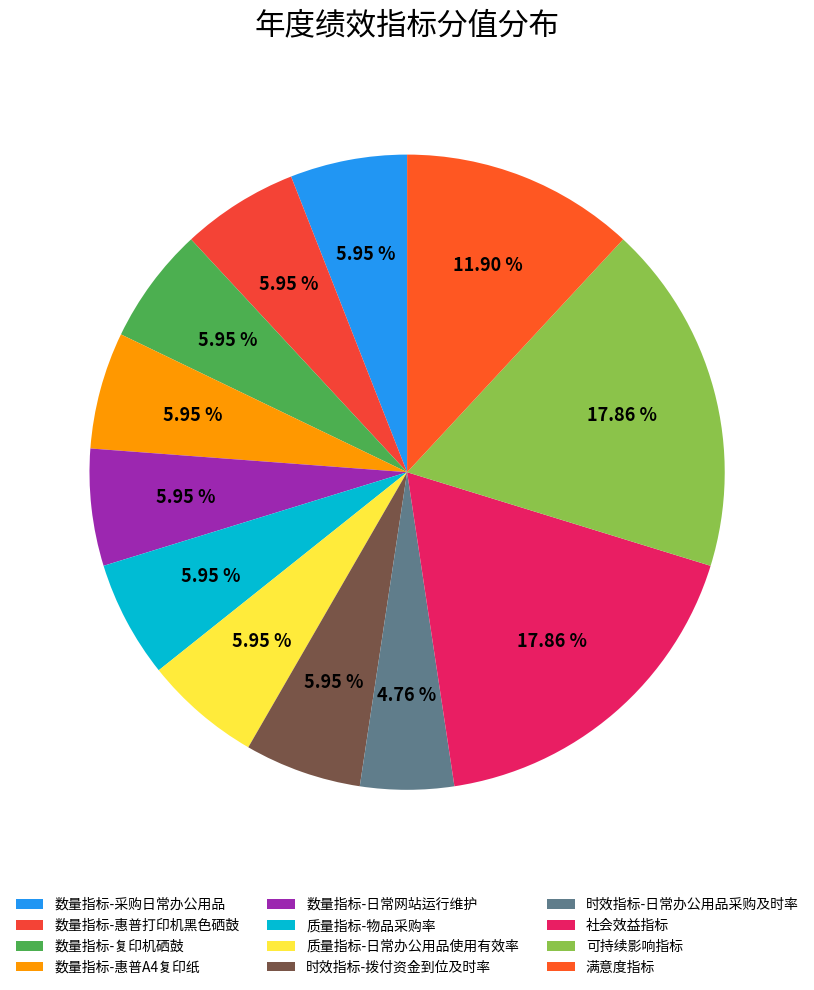

Count the number of slices in the pie.

12